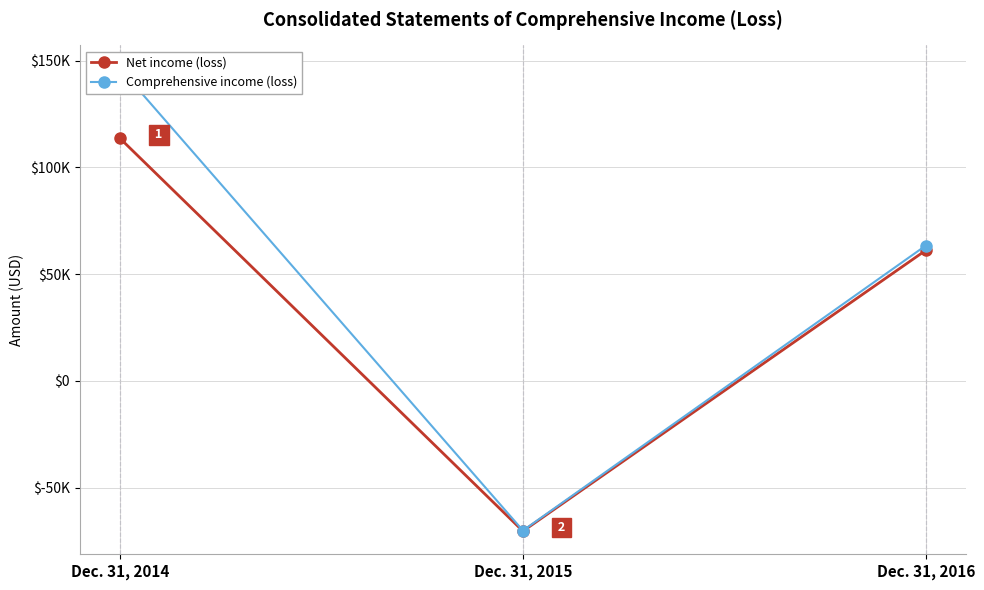

What is the approximate value of Comprehensive income (loss) at Dec. 31, 2014, to the nearest 100?

146300